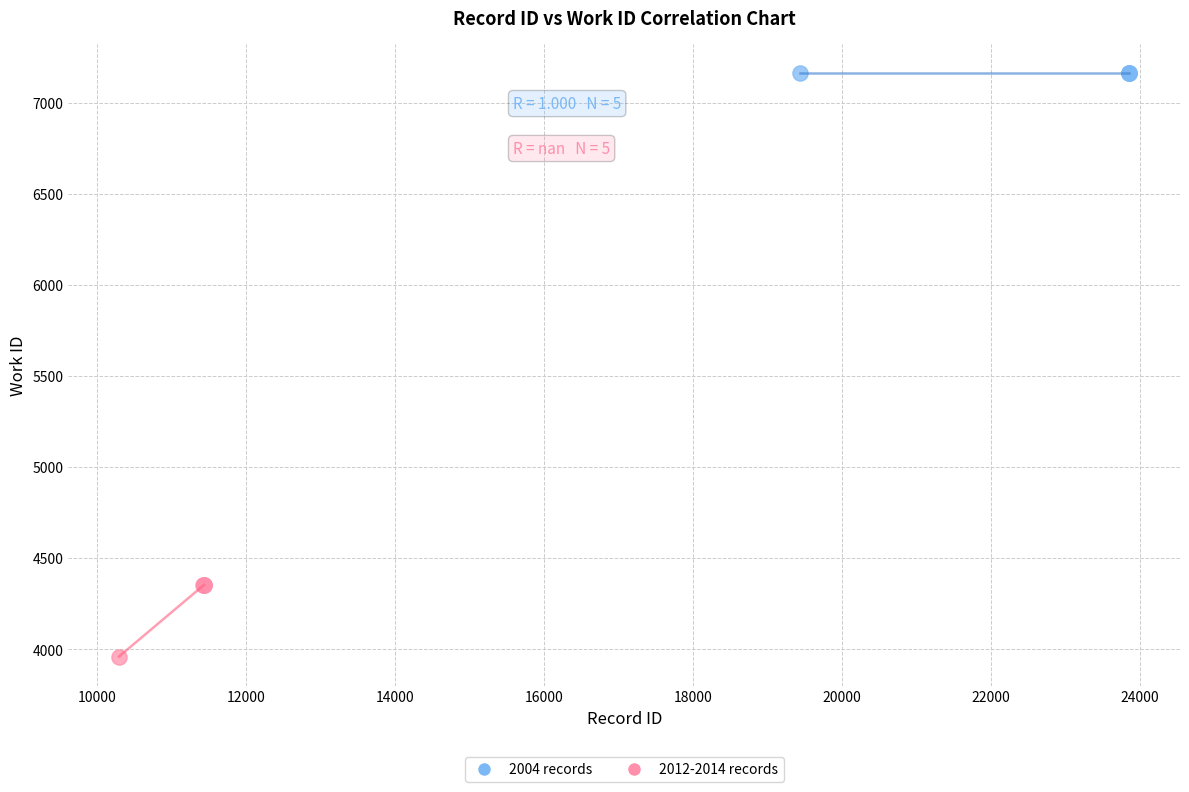

Which series contains the lowest Y value?

2004 records